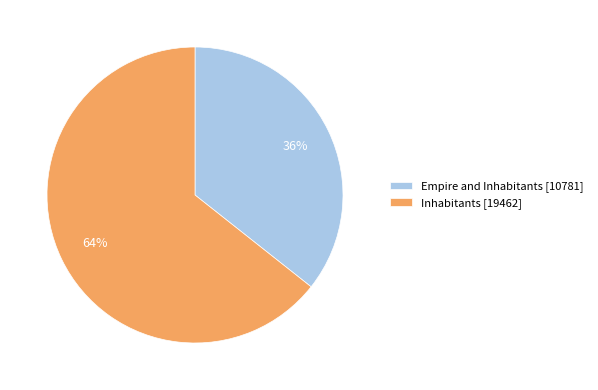

Which slice represents more than half of the pie?

Inhabitants